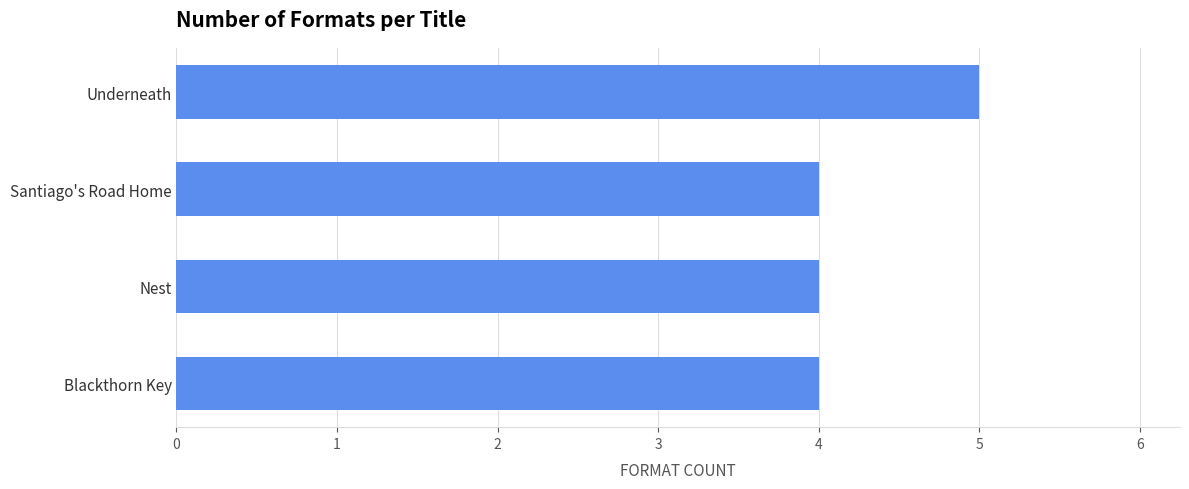

The value at Nest is 4. True or false?

True